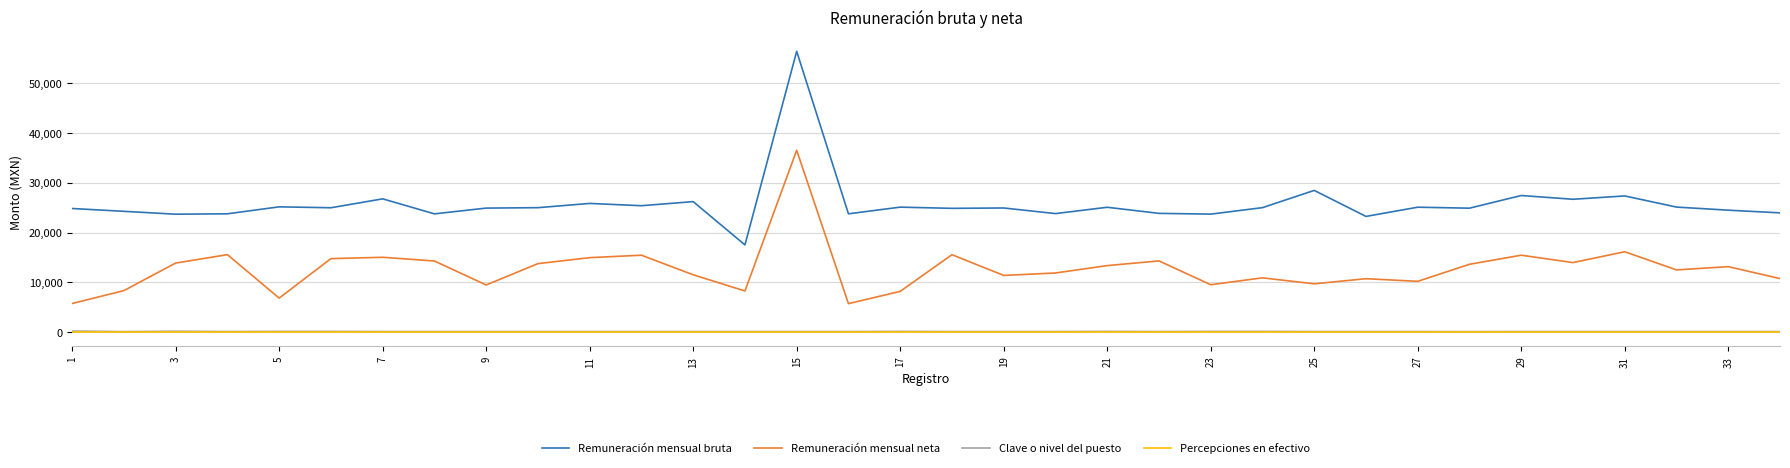

What is the greatest value displayed?

56394.7